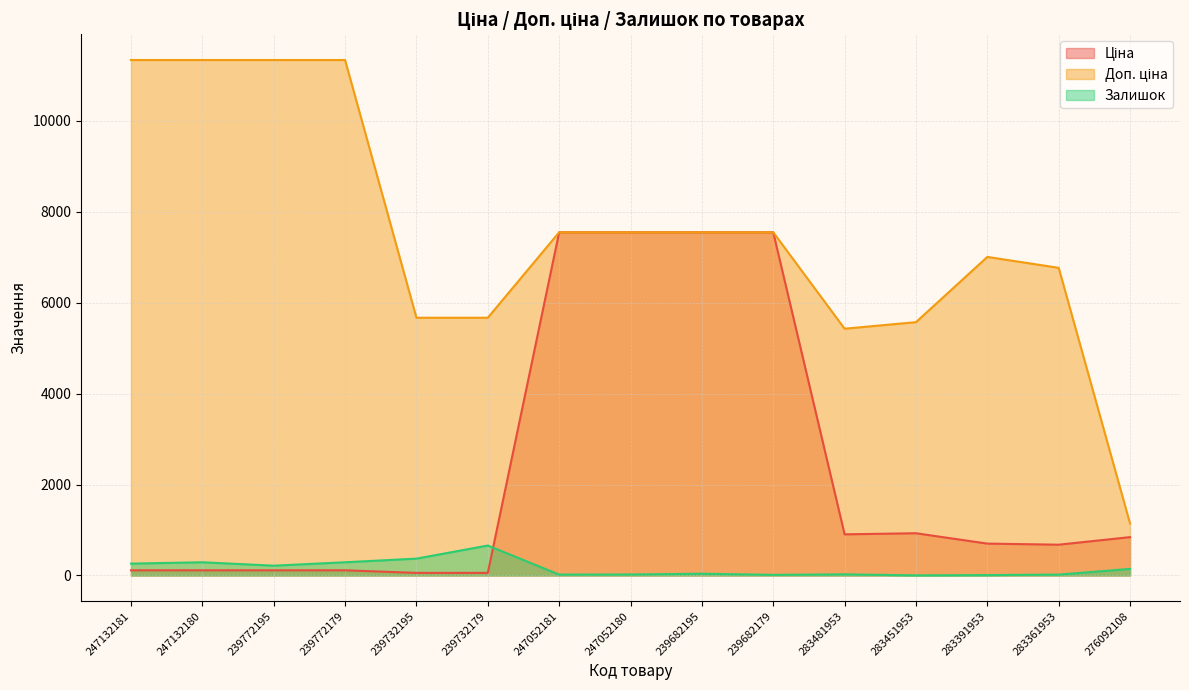

Is it true that Ціна equals 113.3 at 239772195?

True